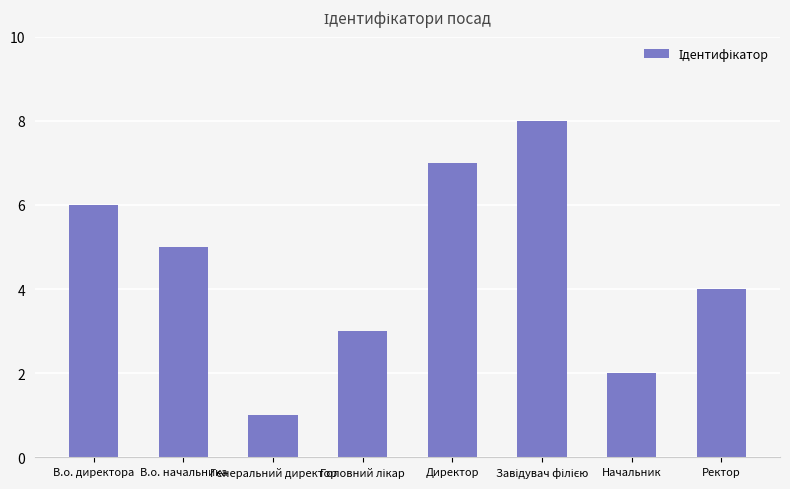

Which has a higher value, Ректор or Начальник?

Ректор